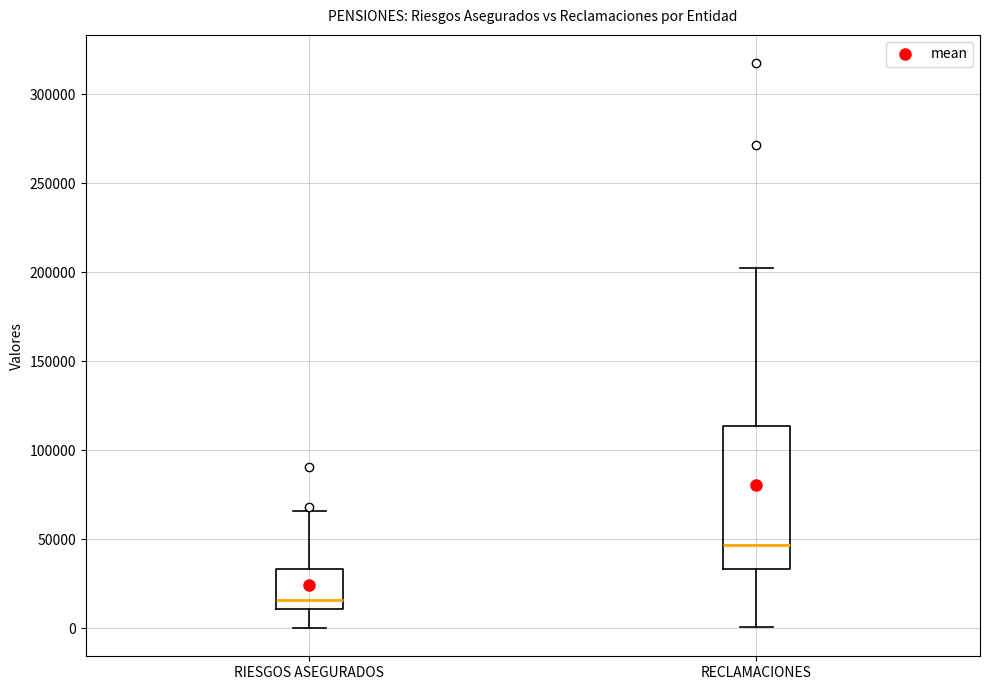

Where does the upper whisker of the box for RECLAMACIONES end on the y-axis? The values are not printed on the chart, so give them approximately, as read against the axis.

205000